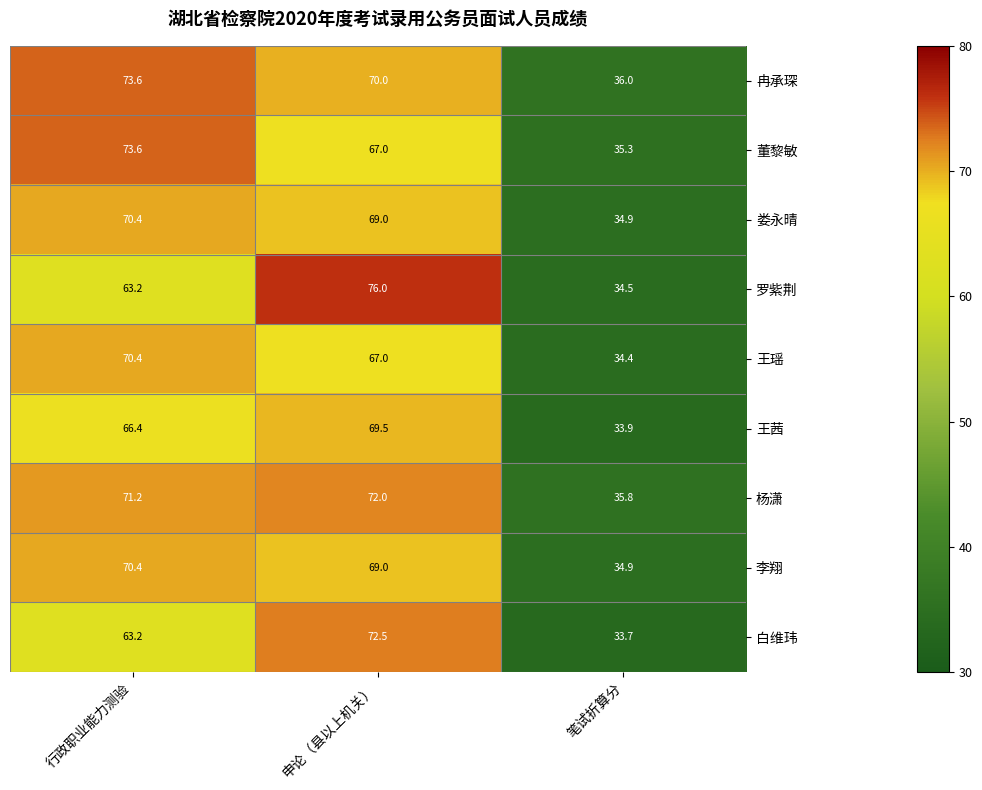

At which category is the sum across all series the highest?

申论（县以上机关）